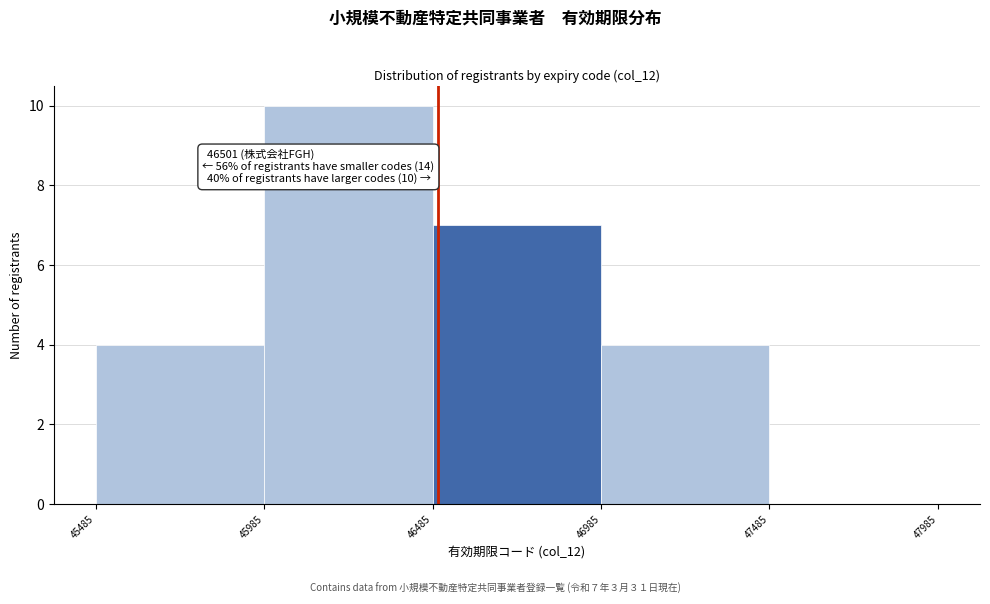

Over which range of the x-axis is the bar tallest?

45985 to 46485